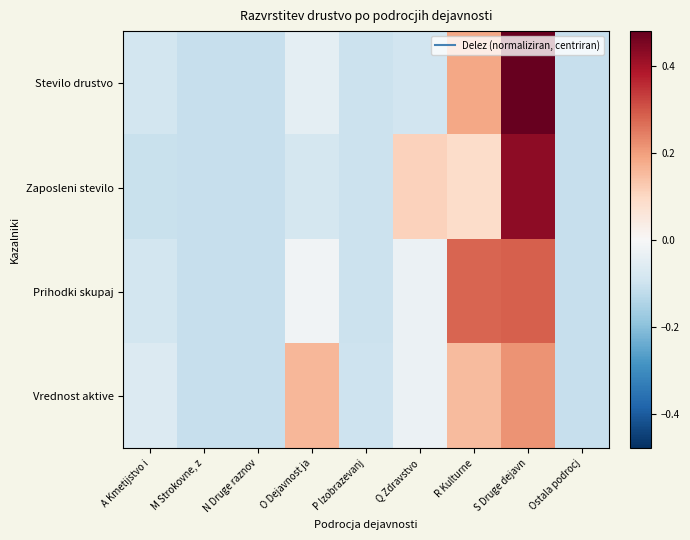

Which category has the lowest value across all series?

Ostala podrocj